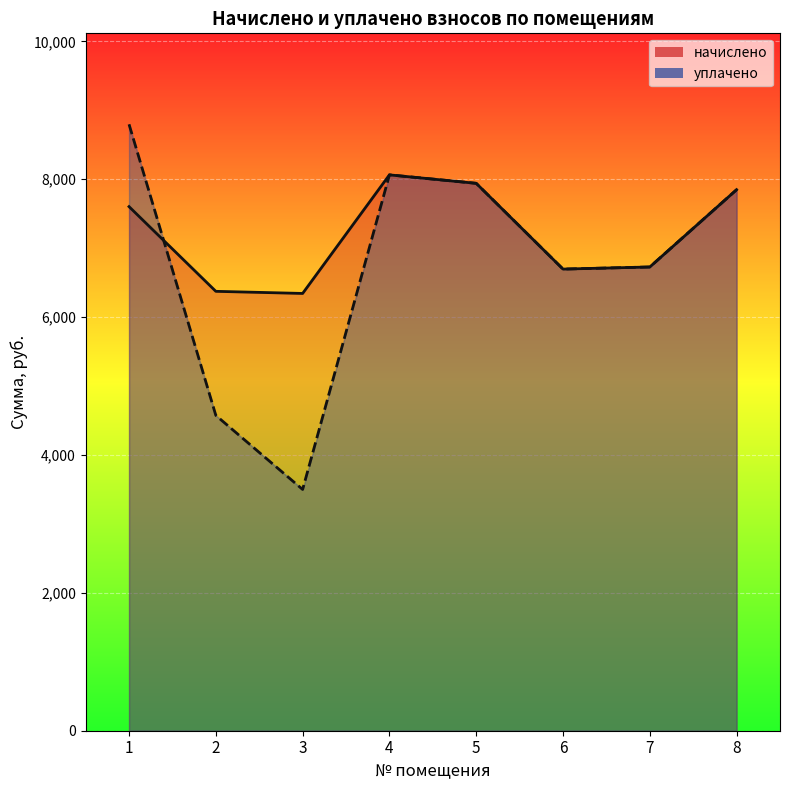

After their last crossing, which series has the higher values: уплачено or начислено?

начислено